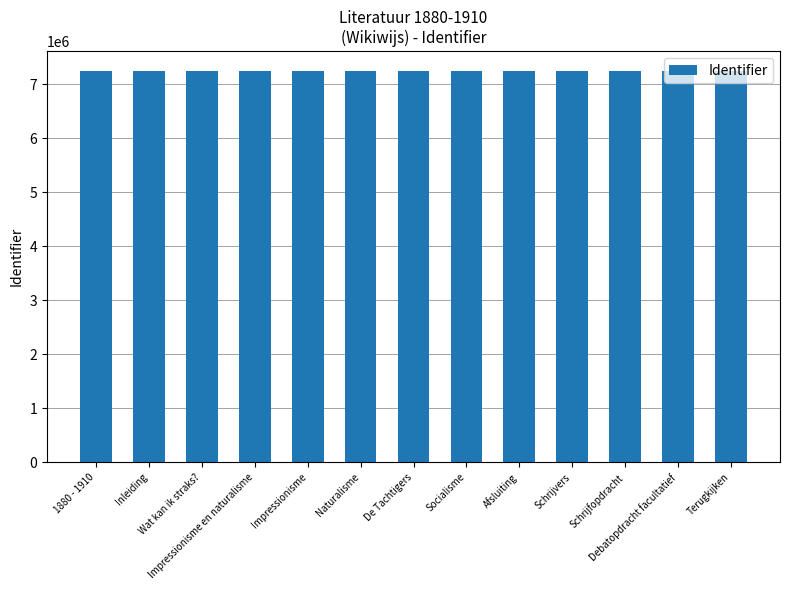

Count the number of data series in this chart.

1